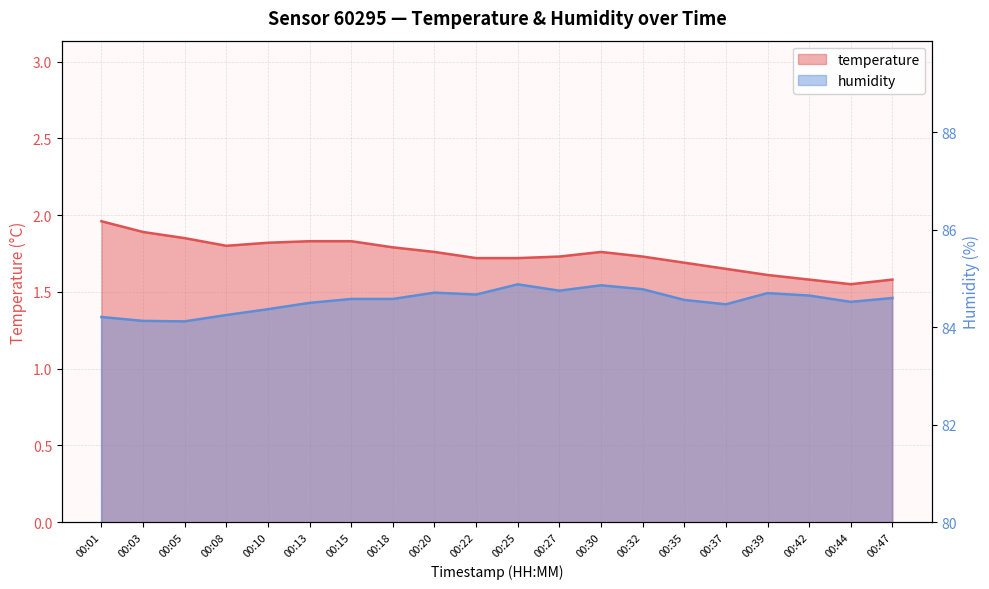

At 00:18, list the series in order from largest to smallest.

humidity, temperature